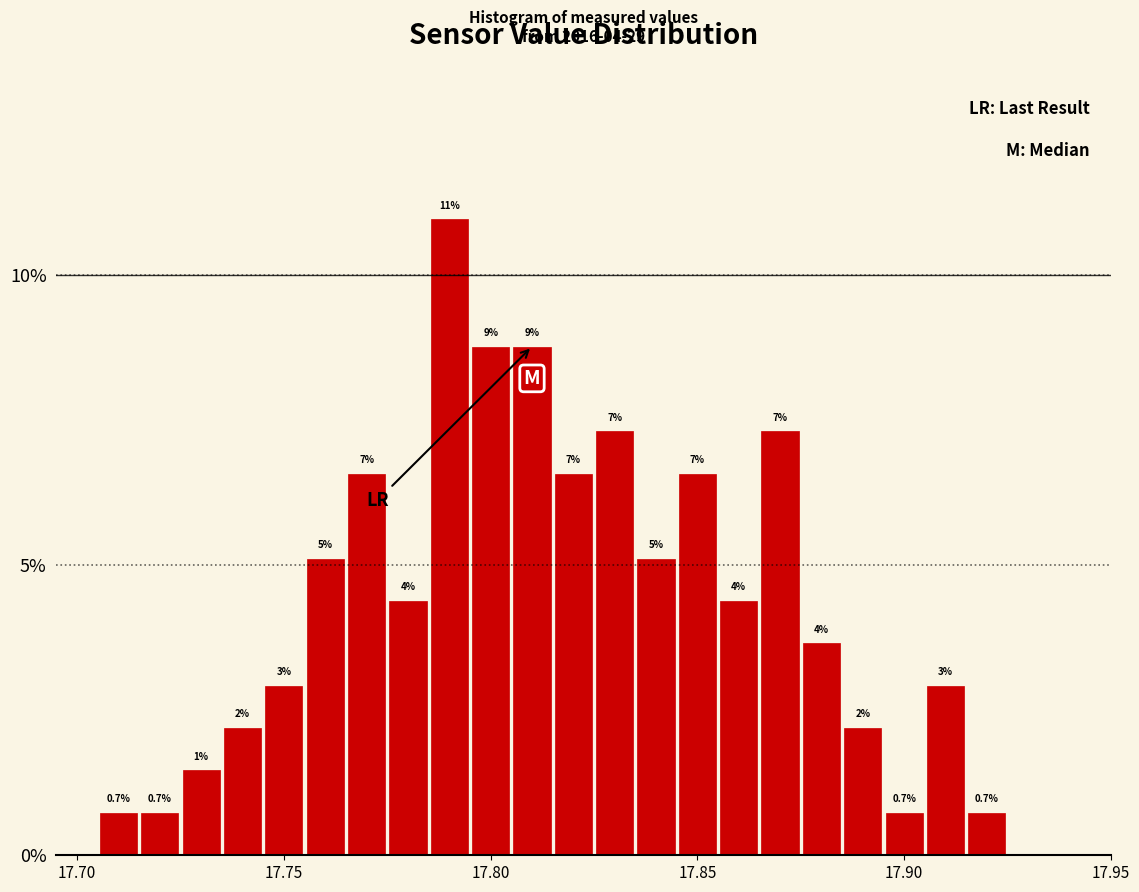

Read against the x-axis, roughly where is the centre of the tallest bar?

17.790